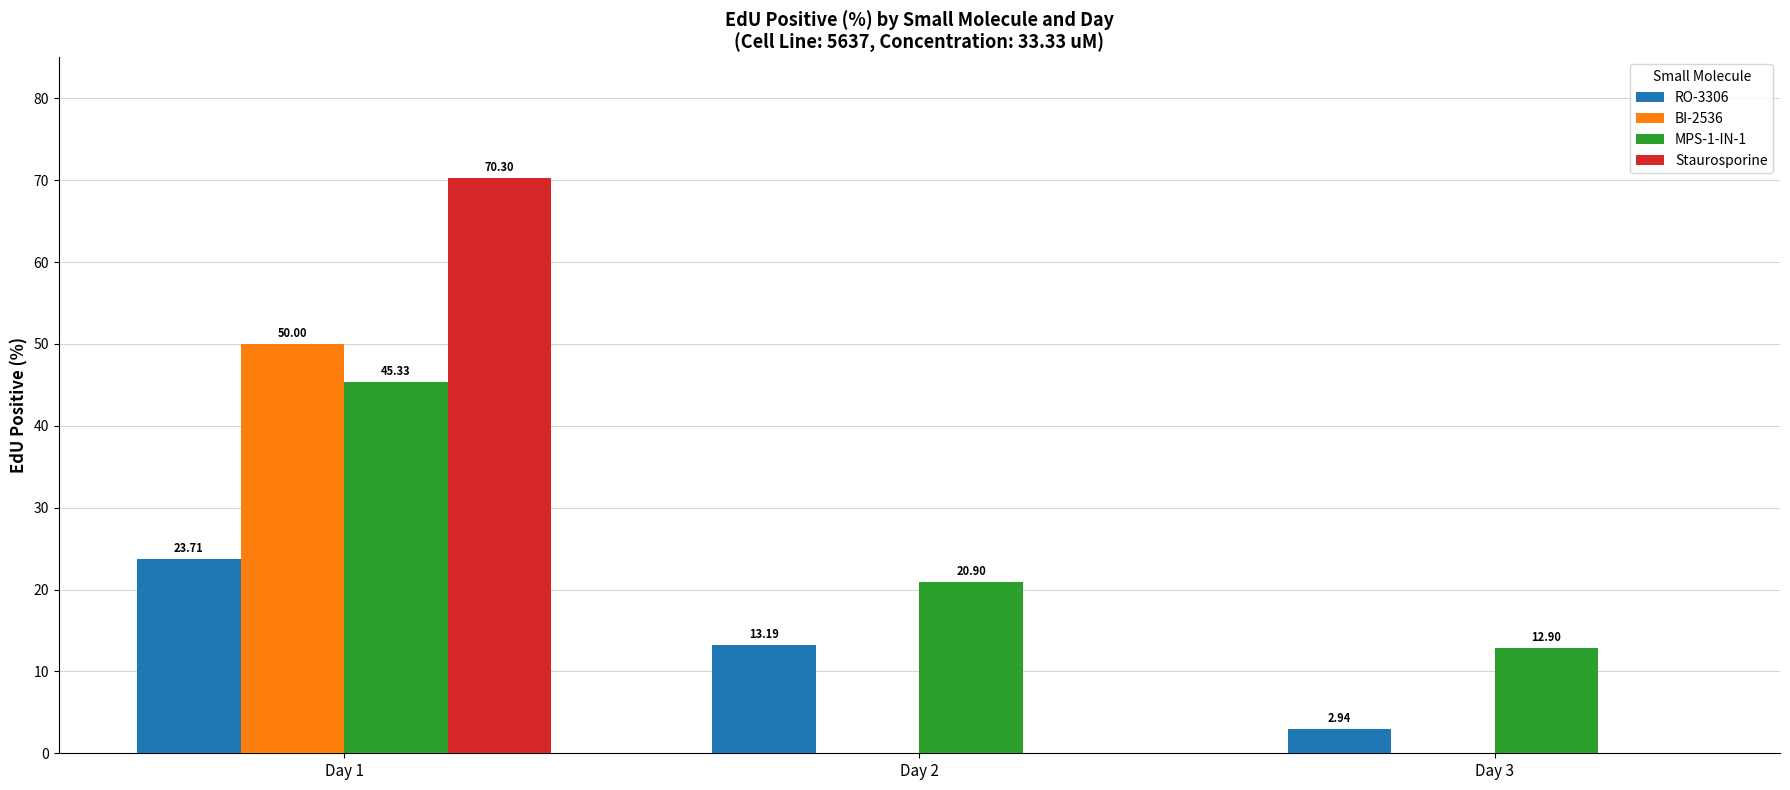

Between Day 1 and Day 2, which series saw the biggest shift?

Staurosporine